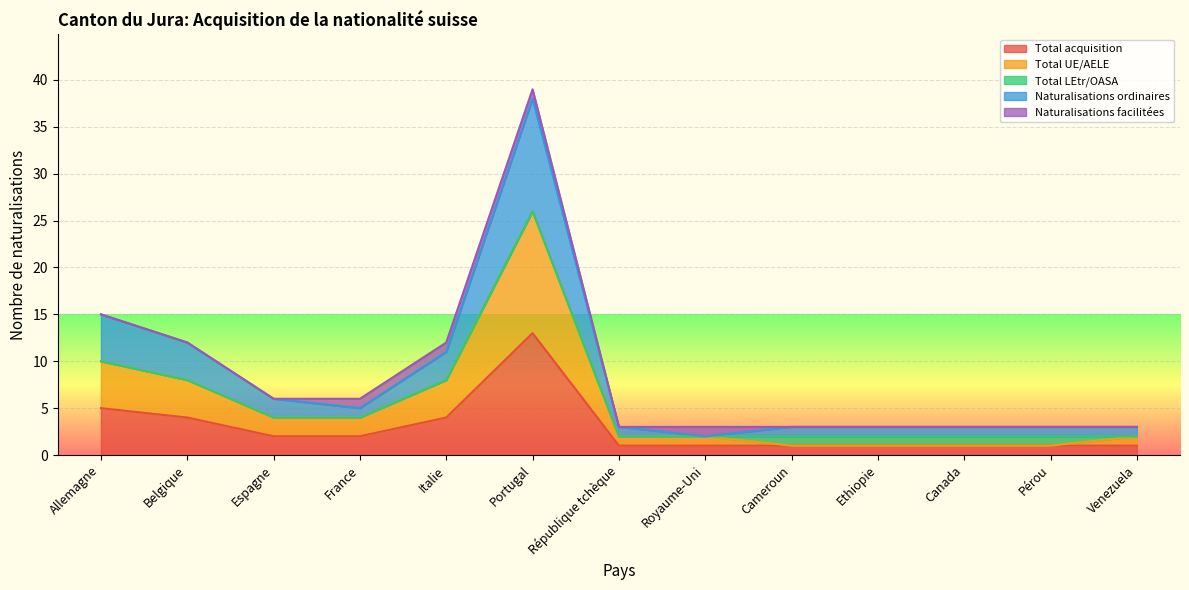

Is it true that Total acquisition equals 2 at Italie?

False